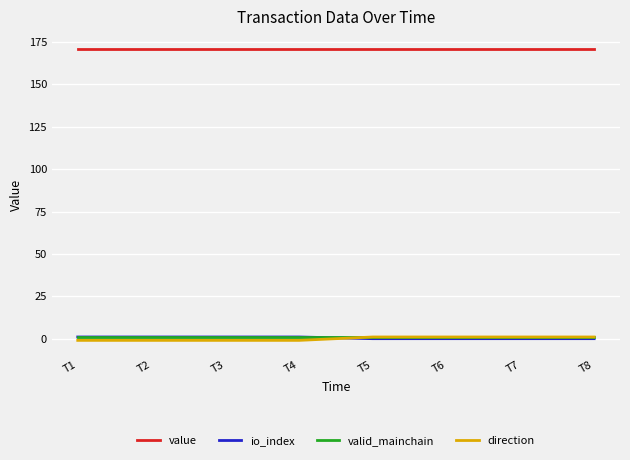

Reading right to left, extract all data points from this chart.

value: 171.1	171.1	171.1	171.1	171.1	171.1	171.1	171.1
io_index: 0.0	0.0	0.0	0.0	1.0	1.0	1.0	1.0
valid_mainchain: 1.0	1.0	1.0	1.0	1.0	1.0	1.0	1.0
direction: 1.0	1.0	1.0	1.0	-1.0	-1.0	-1.0	-1.0